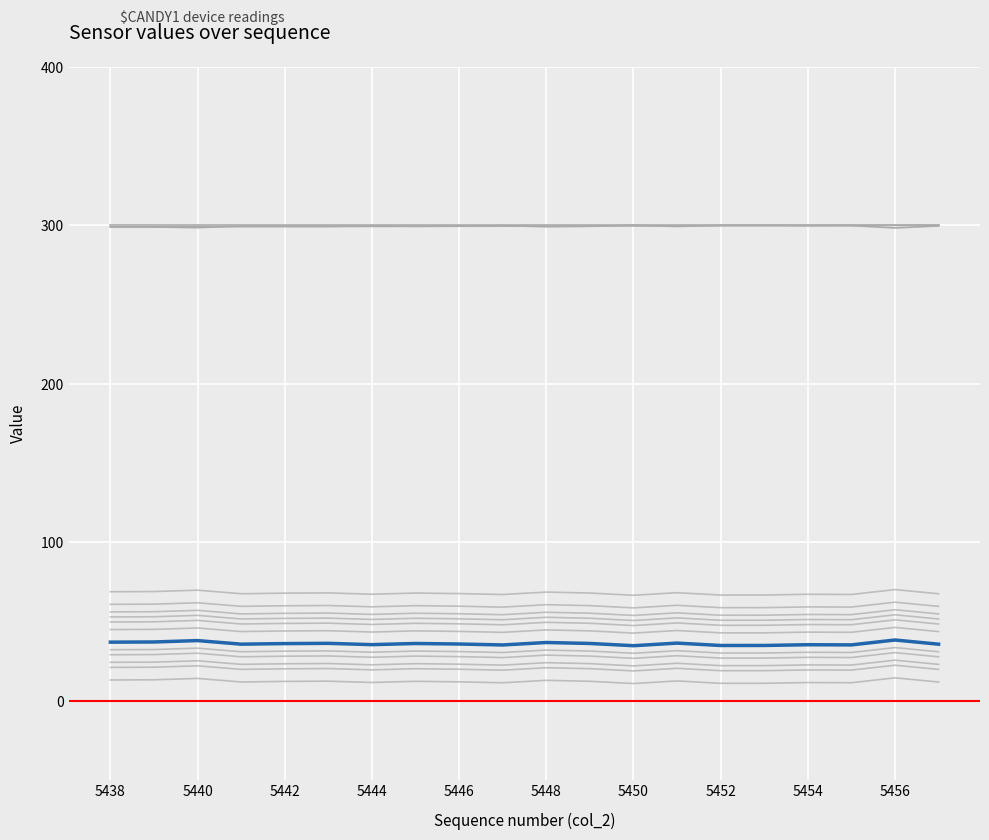

What is the spread (max minus min) of values at 5453?

288.9